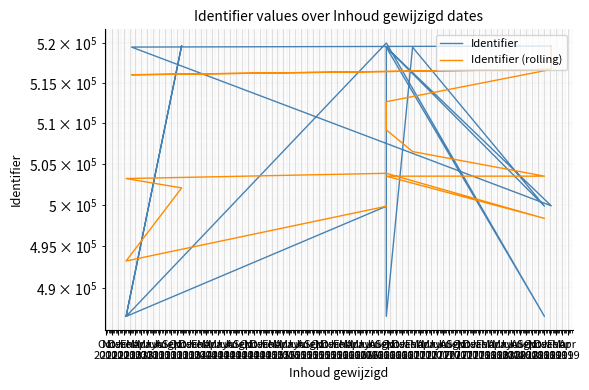

Is the value of Identifier (rolling) at Aug
2013 greater than the value of Identifier at Mar
2013?

Yes